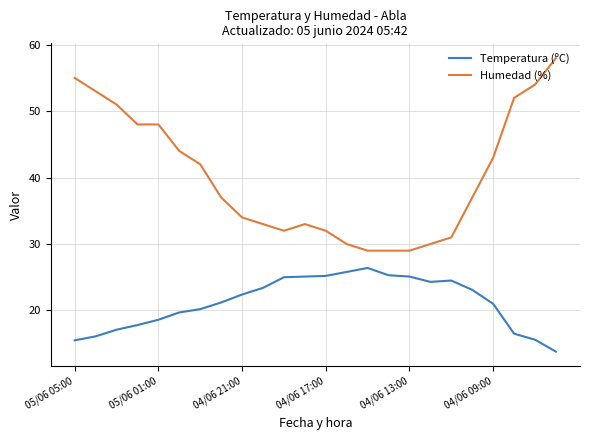

What are all the series names shown in the legend?

Temperatura (ºC), Humedad (%)